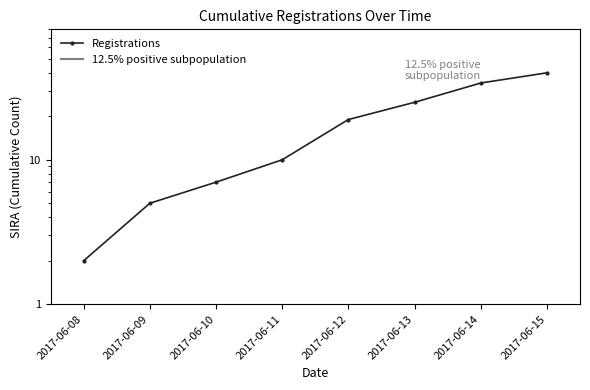

What is the minimum value shown in the chart?

2